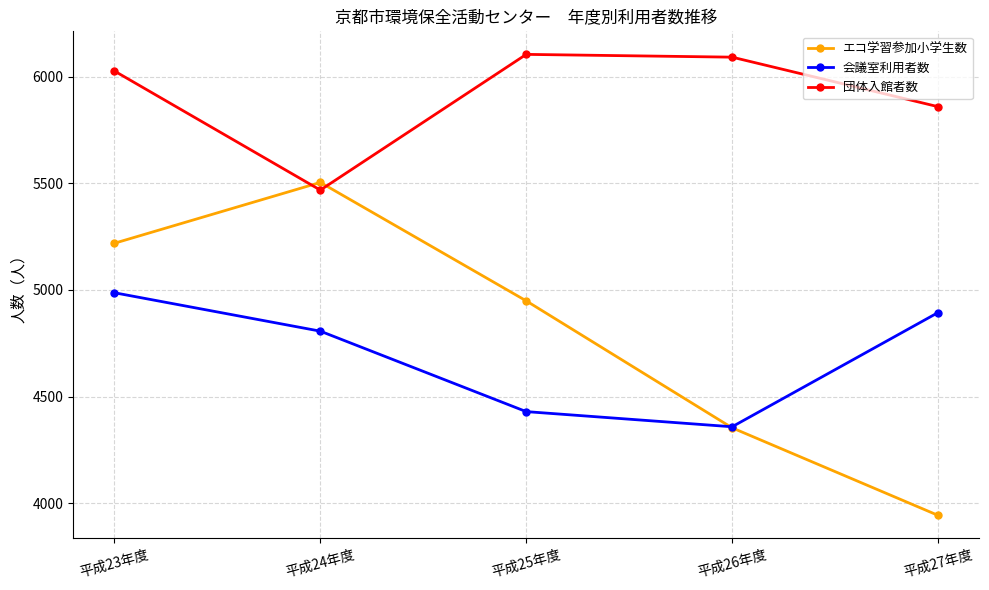

What is the difference between the highest and lowest values at 平成25年度?

1674